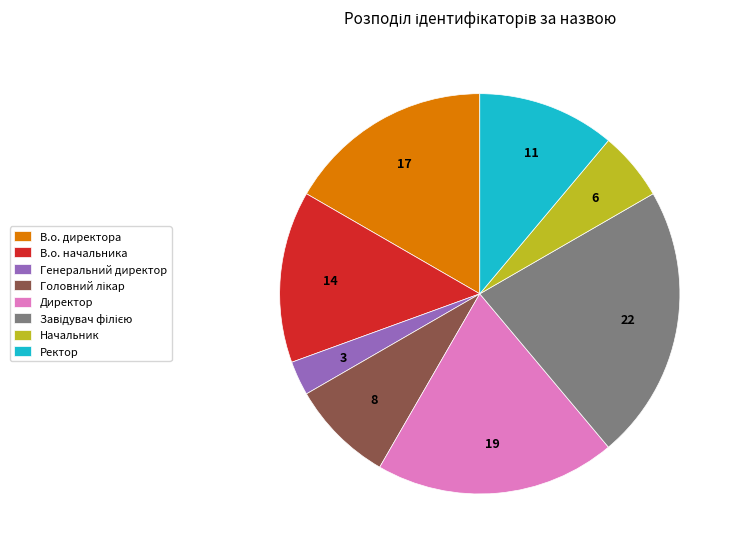

Approximately how many times larger is the value at В.о. директора compared to В.о. начальника?

1.2